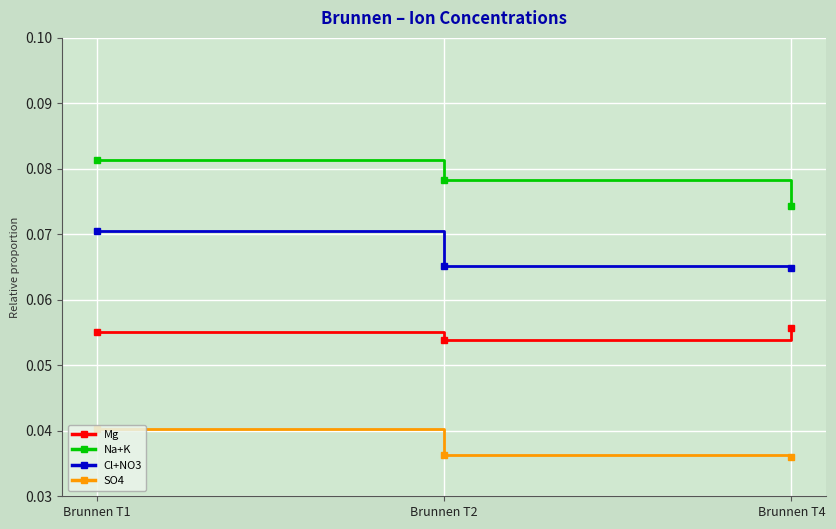

How many lines are shown in the chart?

4